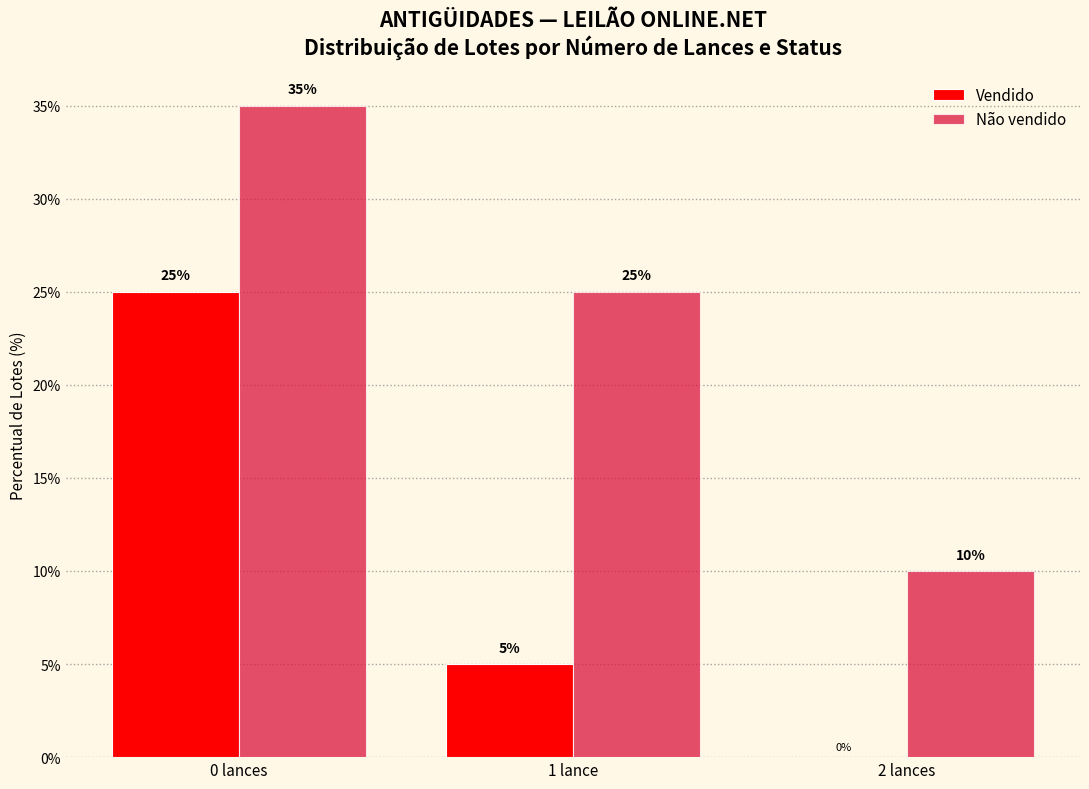

True or false: Não vendido has a value of 35 at 0 lances.

True